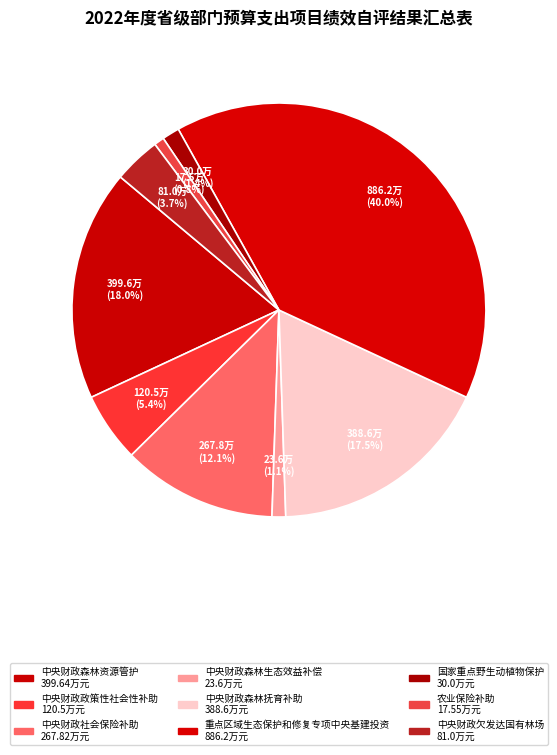

To the nearest percent, what is the combined percentage of 国家重点野生动植物保护 and 农业保险补助?

2%